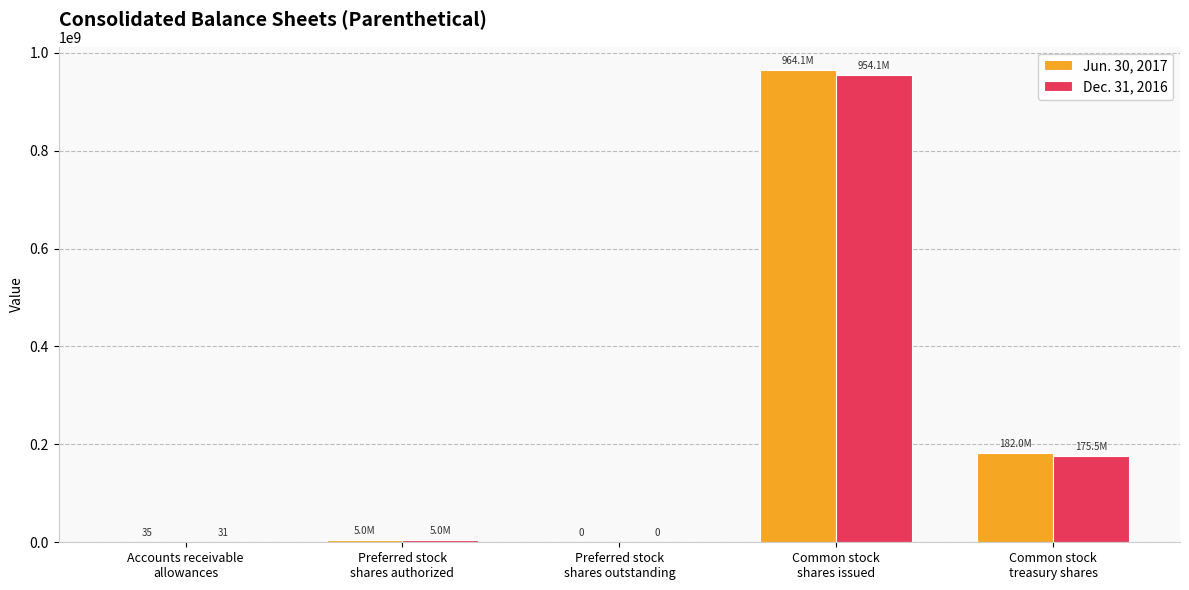

Which series has the largest range (max minus min)?

Jun. 30, 2017